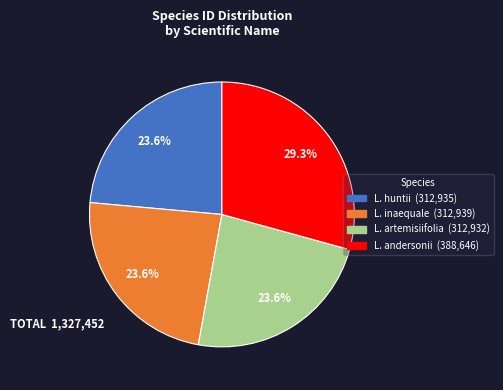

Is there a majority slice in this chart?

No